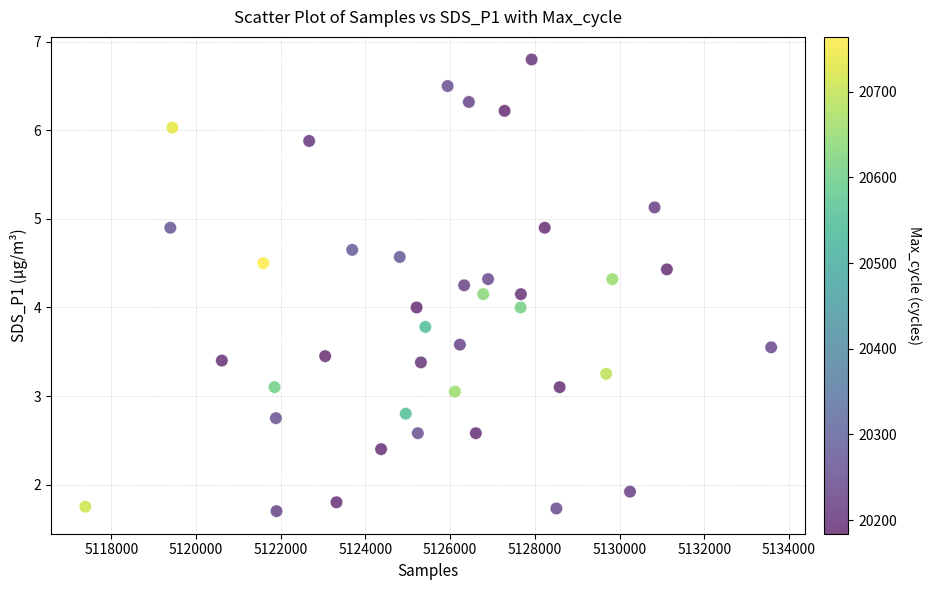

What is the range of X values (max minus min)?

16198.0